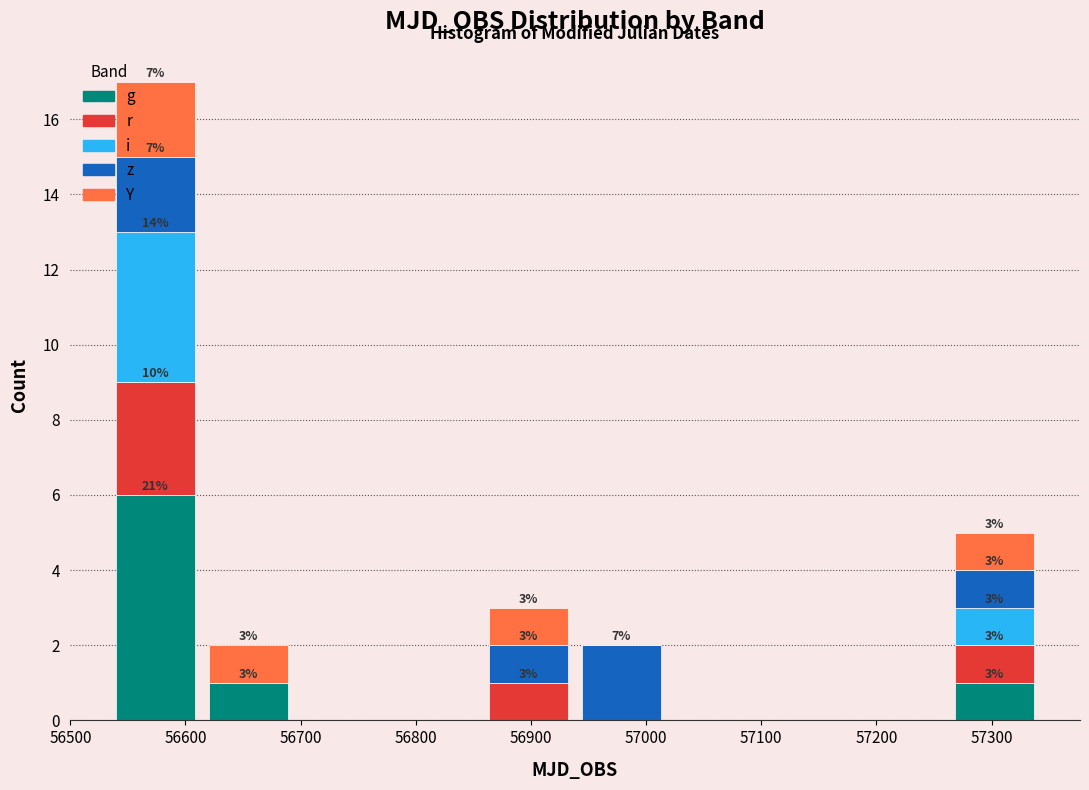

Which range on the x-axis has the tallest stacked bar (by total height)?

56530 to 56610